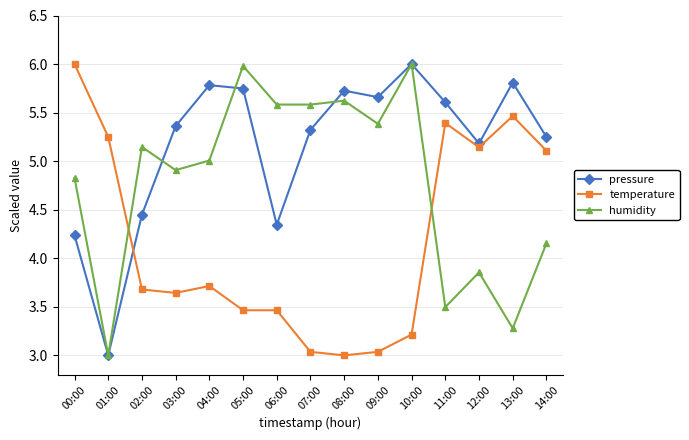

What position from the left is 13:00?

14